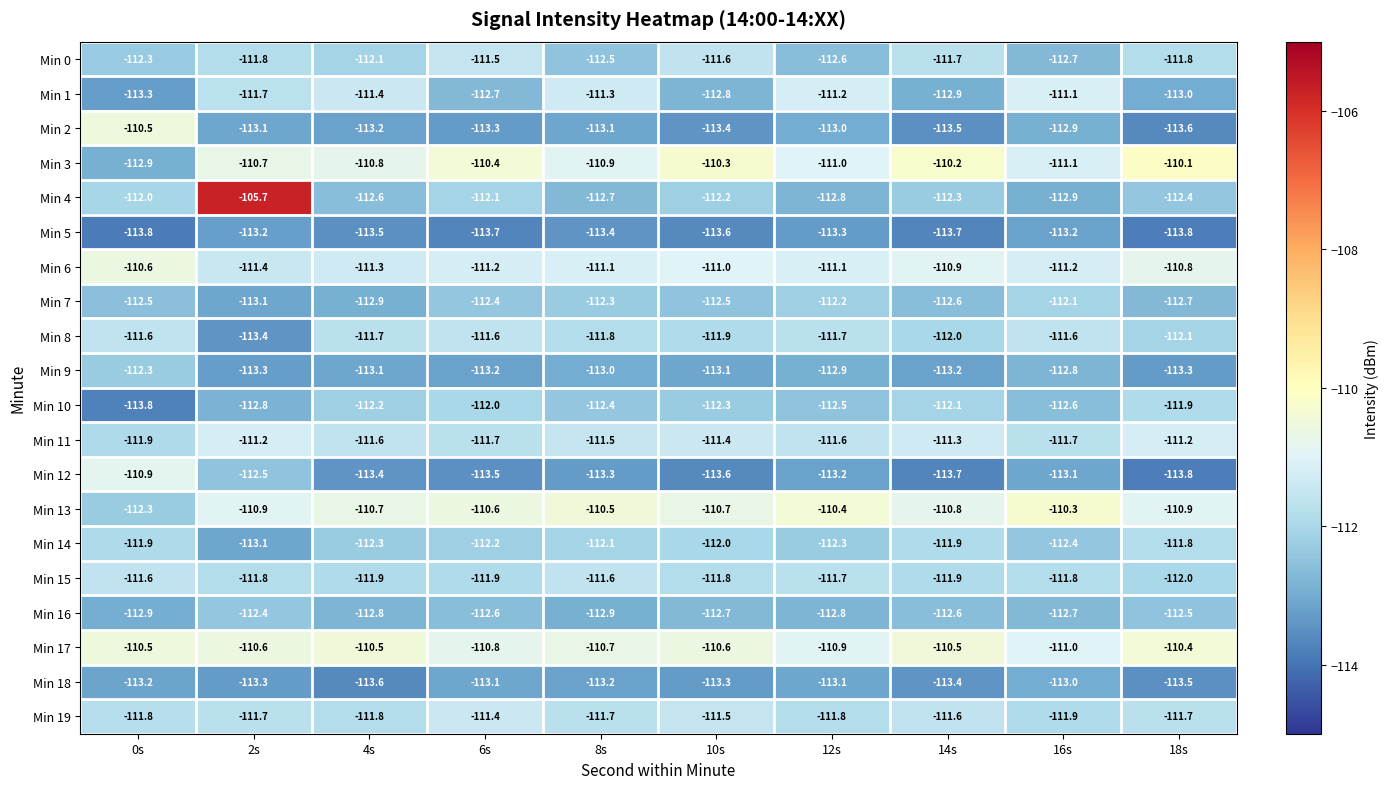

Which series has the largest total across all categories?

Min 17